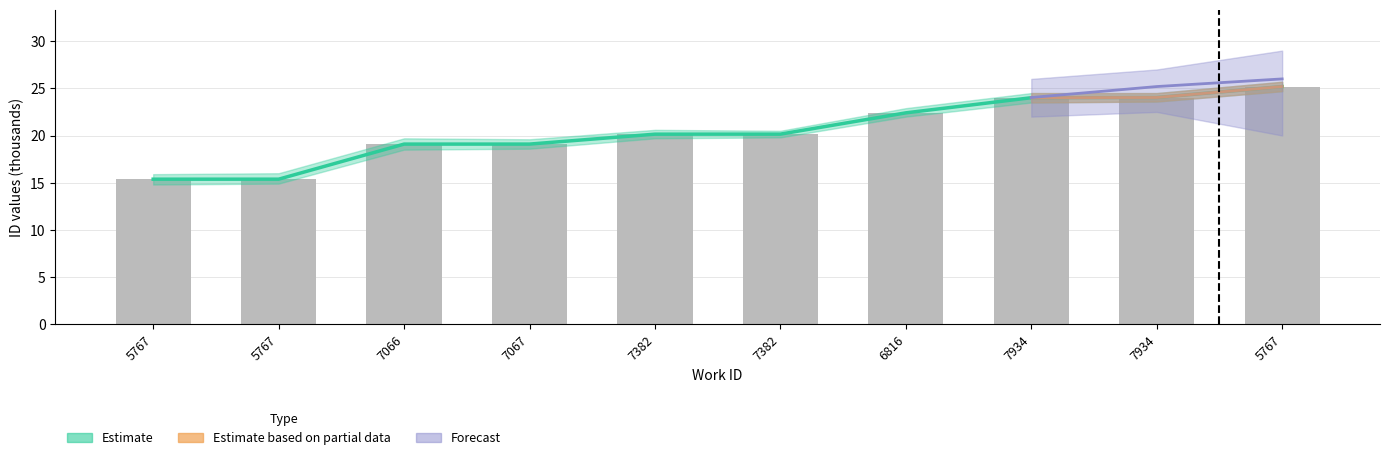

Reading right to left, what are all the values shown in this chart?

5767=25.2	7934=24.0	7934=24.0	6816=22.4	7382=20.1	7382=20.1	7067=19.1	7066=19.1	5767=15.4	5767=15.4